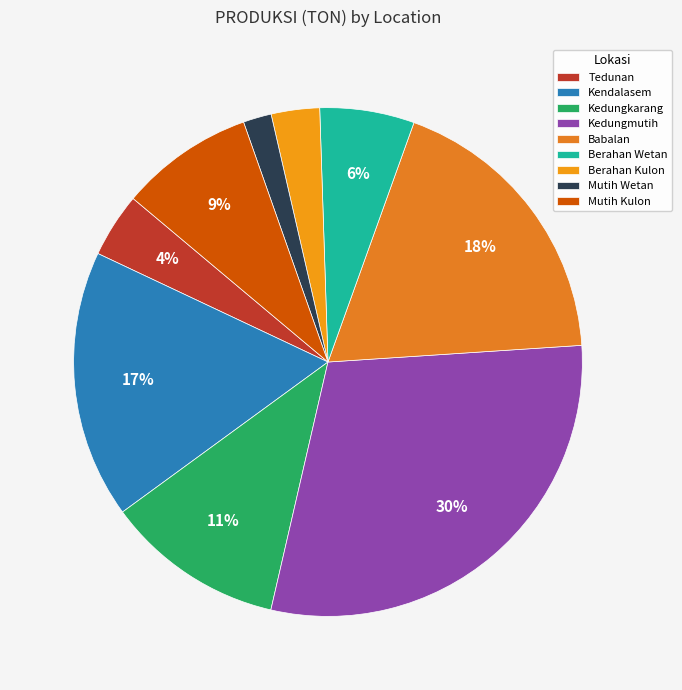

Rank the categories by value from lowest to highest.

Mutih Wetan, Berahan Kulon, Tedunan, Berahan Wetan, Mutih Kulon, Kedungkarang, Kendalasem, Babalan, Kedungmutih